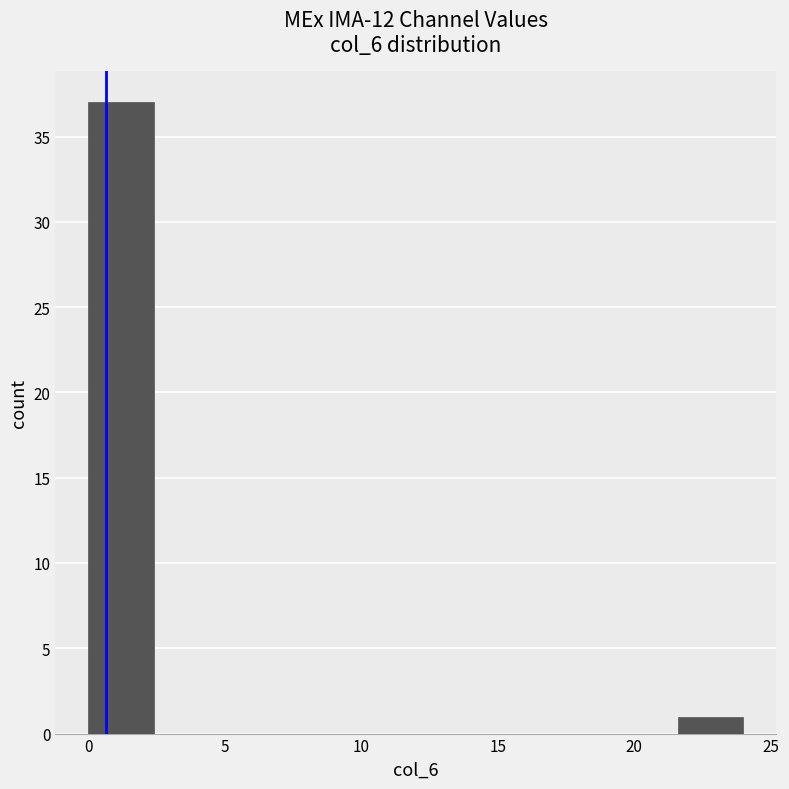

Reading left to right, transcribe this chart: for each bar, give the range it covers on the x-axis and its height. Neither the bar edges nor the heights are printed on the chart, so give them approximately, as read against the axes.

0.0 to 2.4: 37
2.4 to 4.8: 0
4.8 to 7.2: 0
7.2 to 9.6: 0
9.6 to 12.0: 0
12.0 to 14.4: 0
14.4 to 16.8: 0
16.8 to 19.2: 0
19.2 to 21.6: 0
21.6 to 24.0: 1